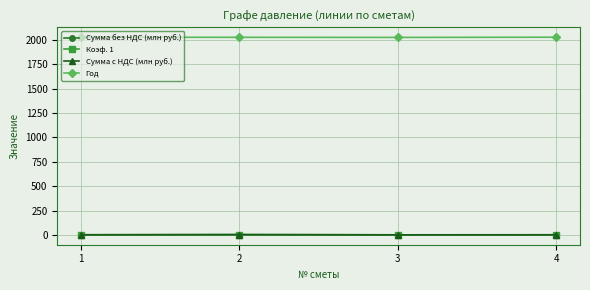

True or false: Год has more than 2 points higher than both neighbors.

False